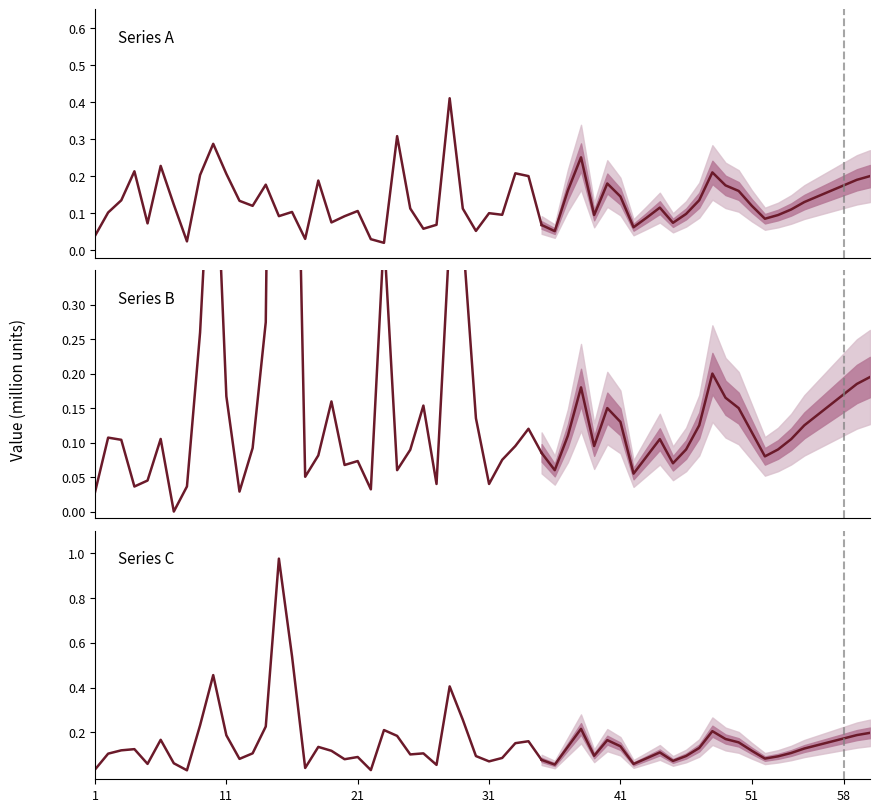

What is the difference between the second highest and minimum values in the Series C series?

0.5